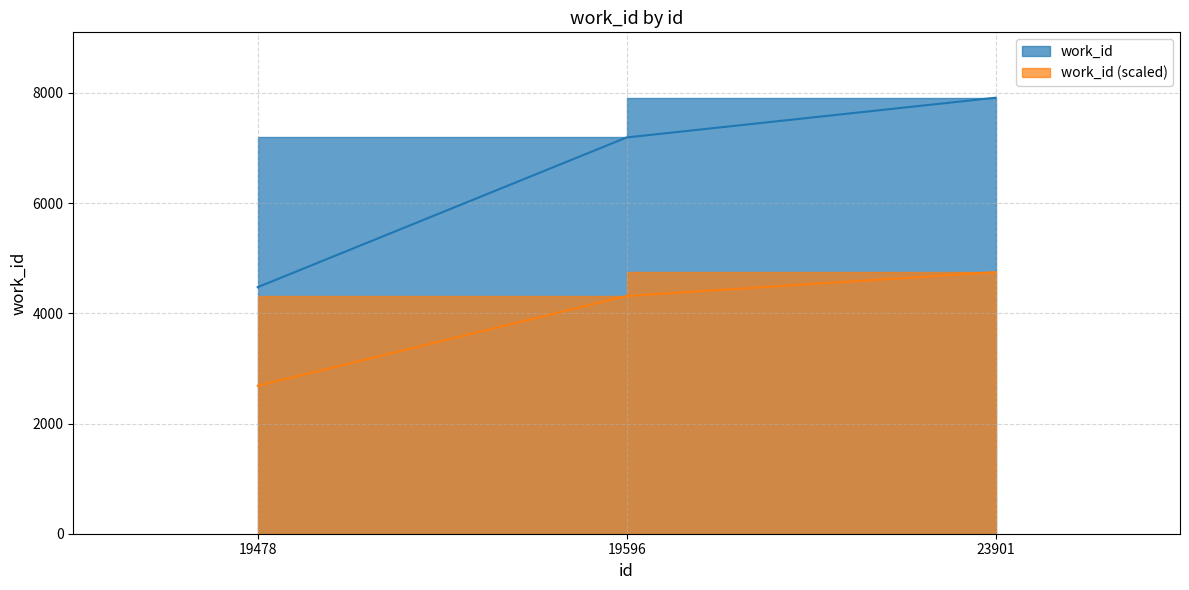

What is the change in value from 19478 to 23901?

+3438